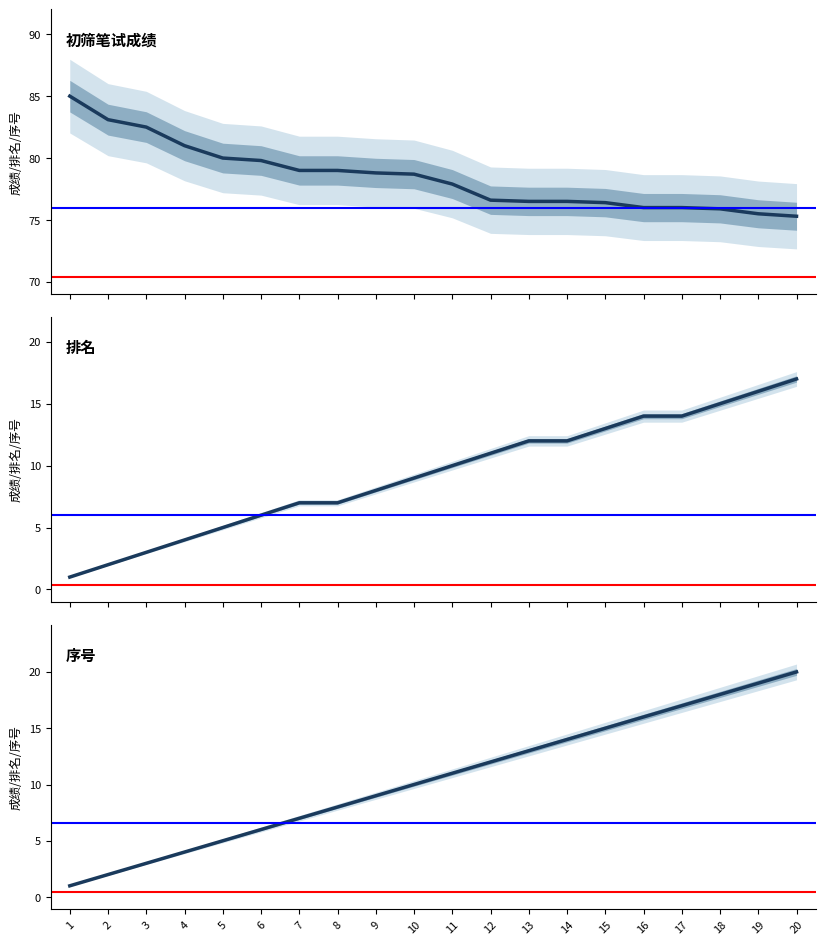

The value of 序号 at 4 is 4.0. True or false?

True